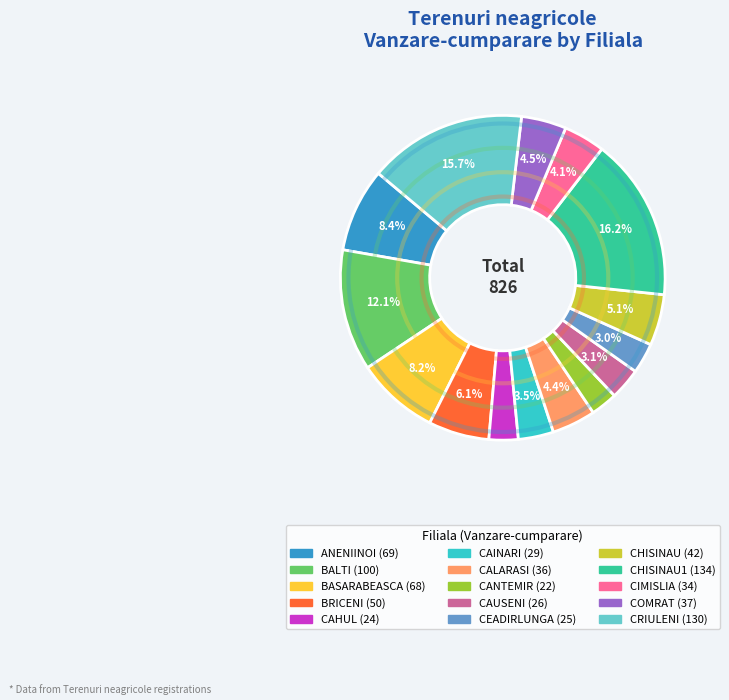

Is there a majority slice in this chart?

No